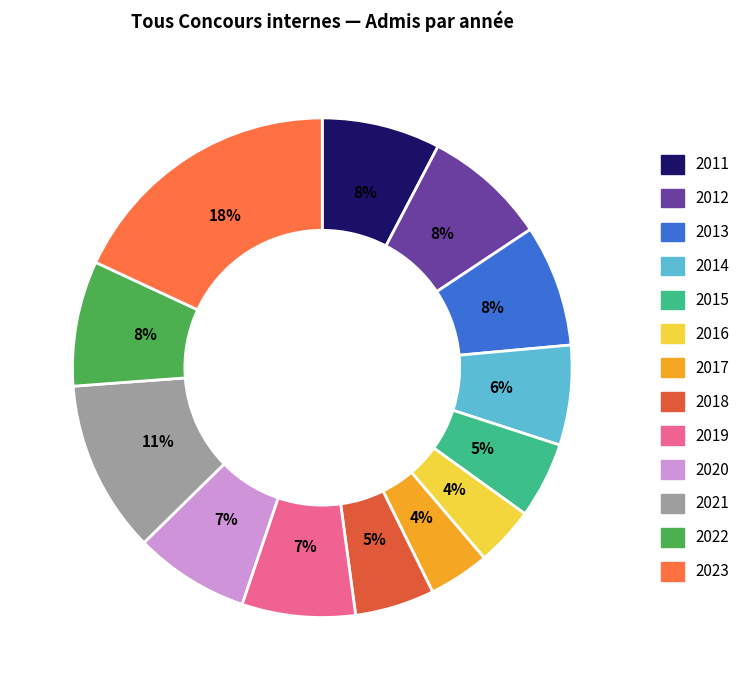

Rank the categories by value from lowest to highest.

2016, 2017, 2015, 2018, 2014, 2019, 2020, 2011, 2013, 2012, 2022, 2021, 2023